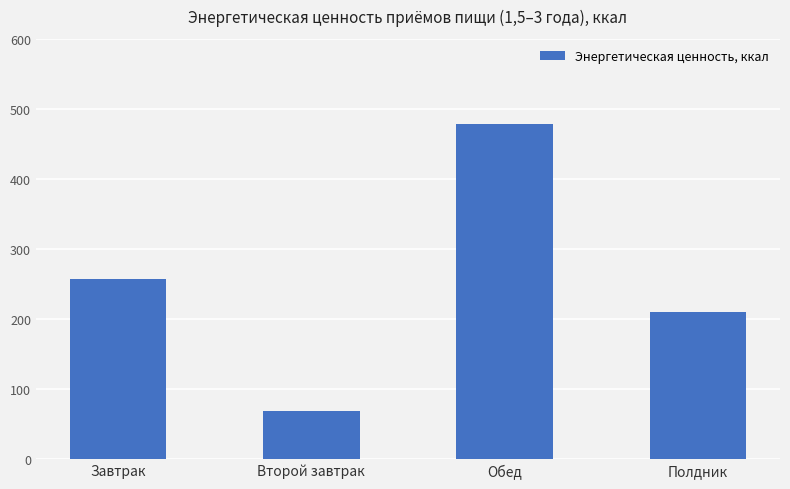

What is the change in value from Завтрак to Обед?

+222.5